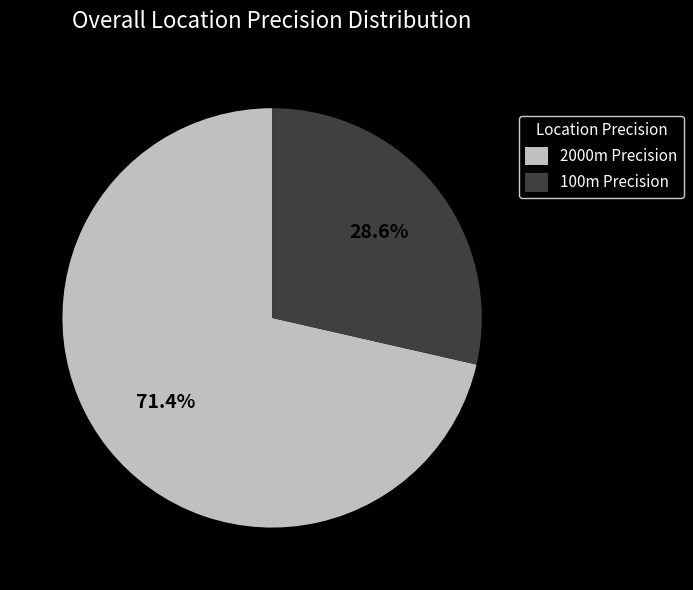

Do 2000m Precision and 100m Precision together represent more than half of the pie?

Yes